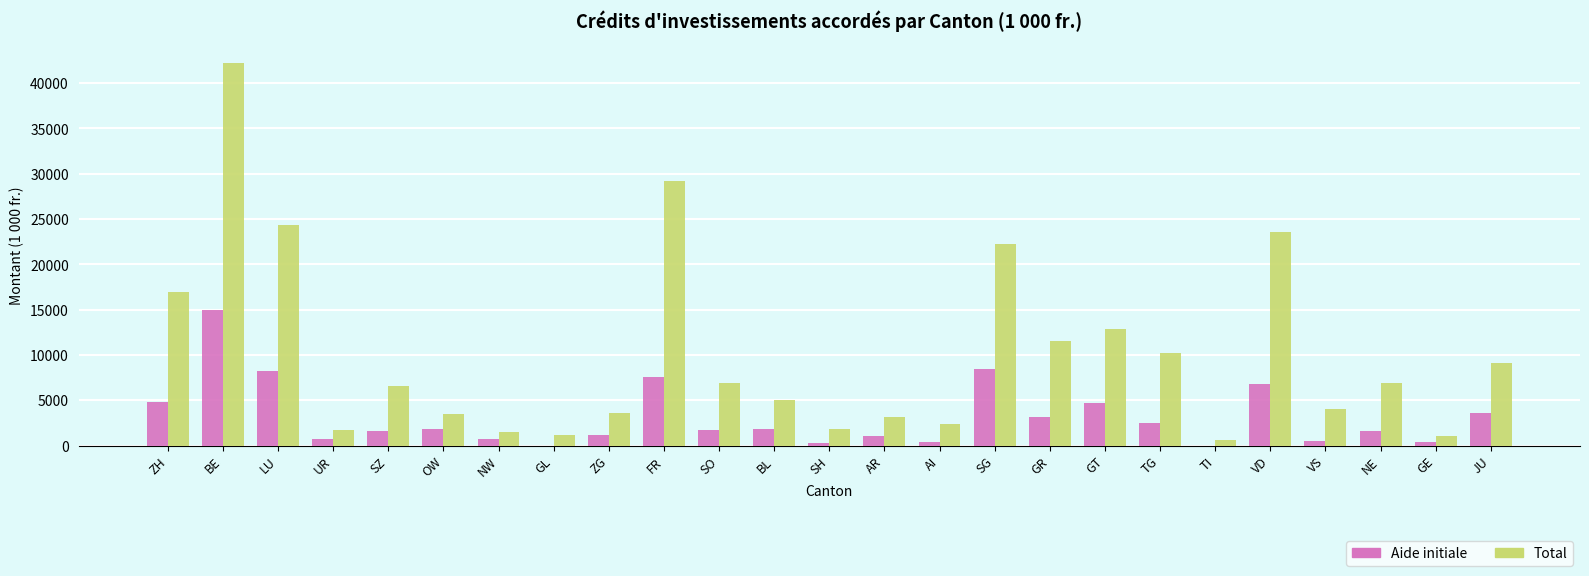

At which category does the chart reach its peak across all series?

BE